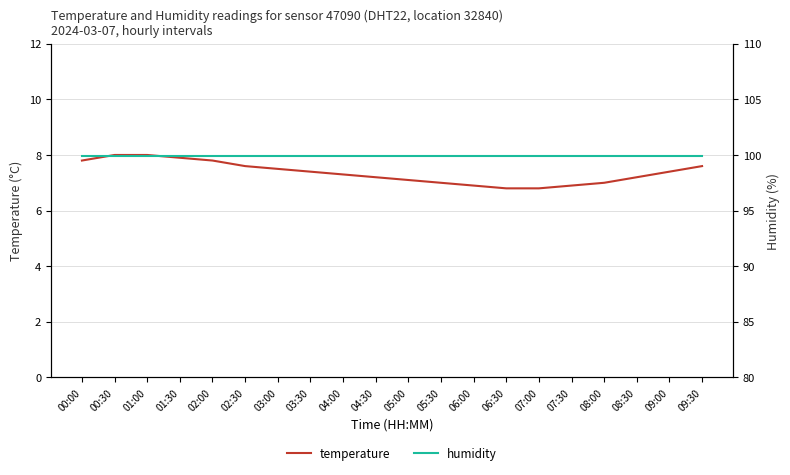

What is the approximate value of humidity at 00:00?

99.9